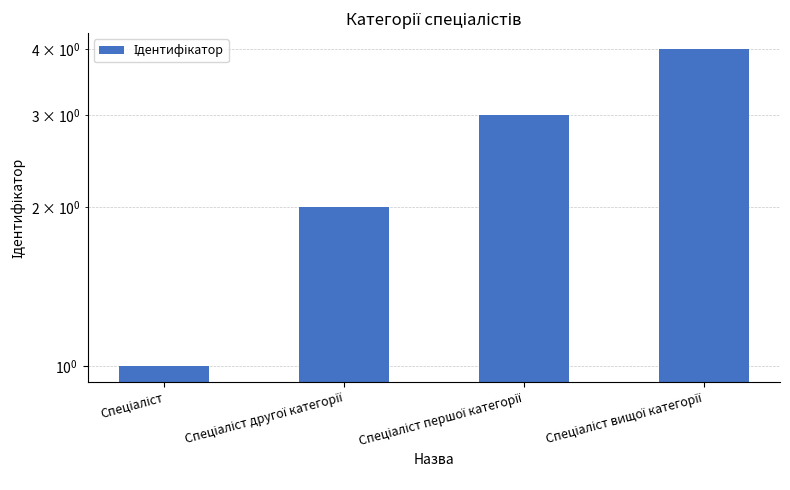

At which category does the chart reach its minimum across all series?

Спеціаліст